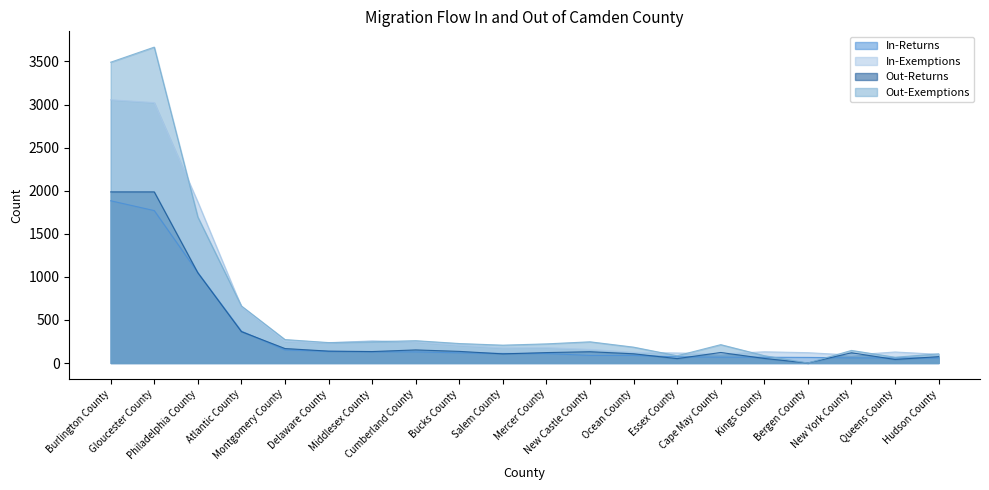

Where is the first local maximum for Out-Exemptions?

Gloucester County